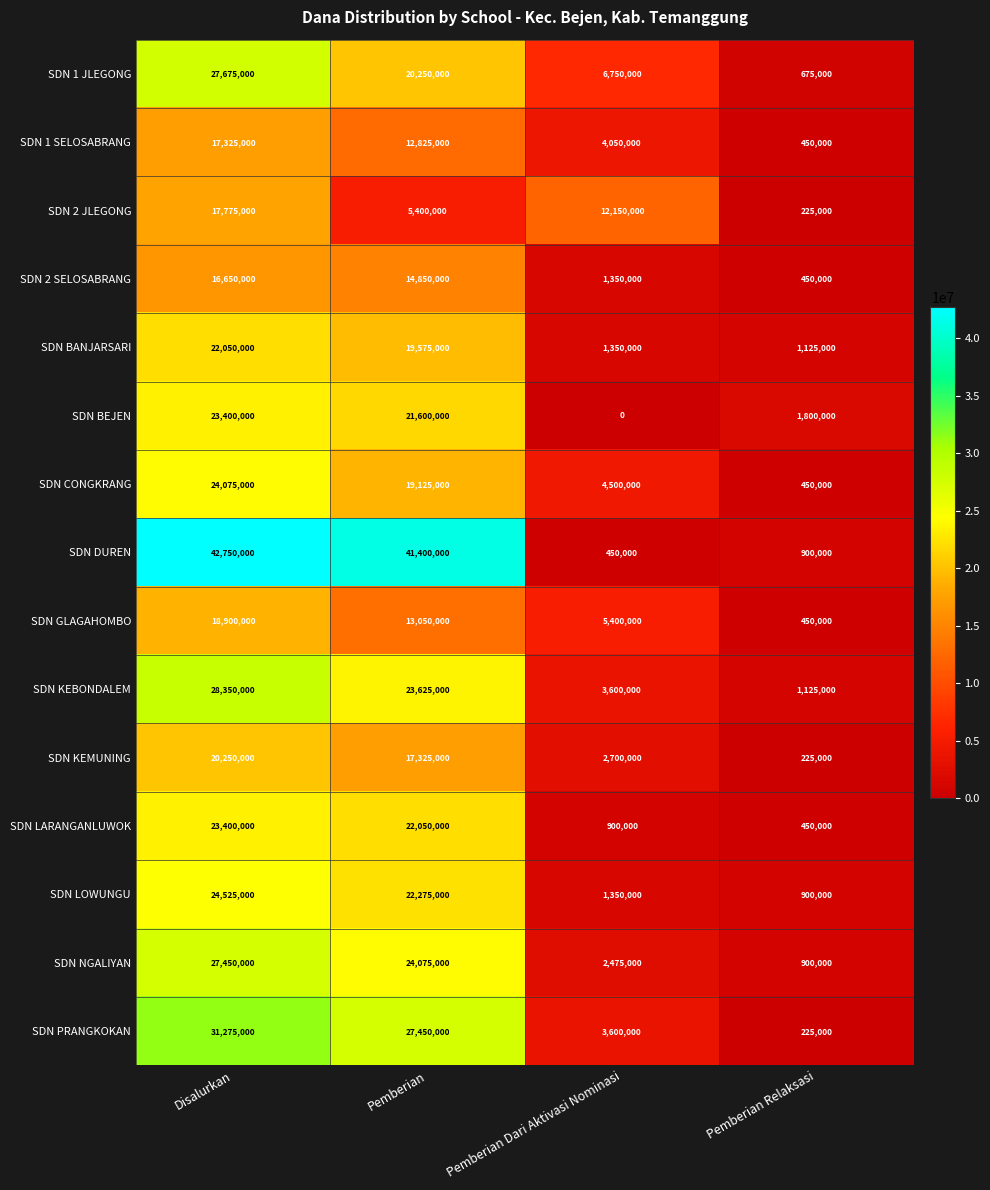

At which category is the sum across all series the highest?

Disalurkan